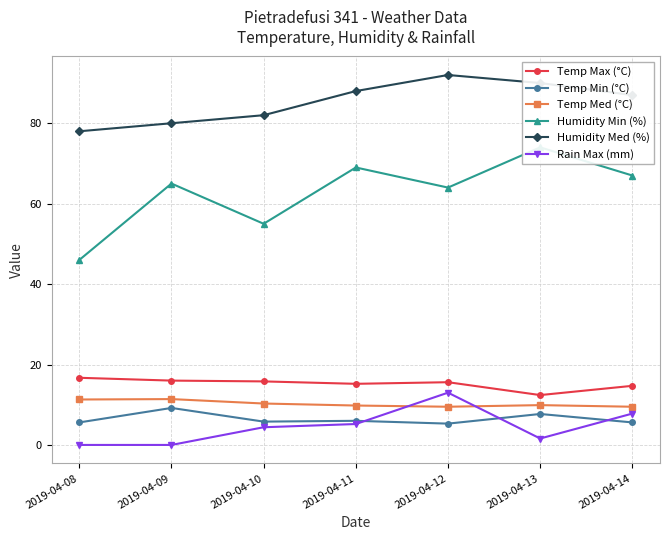

Where is the first local maximum for Temp Max (°C)?

2019-04-12